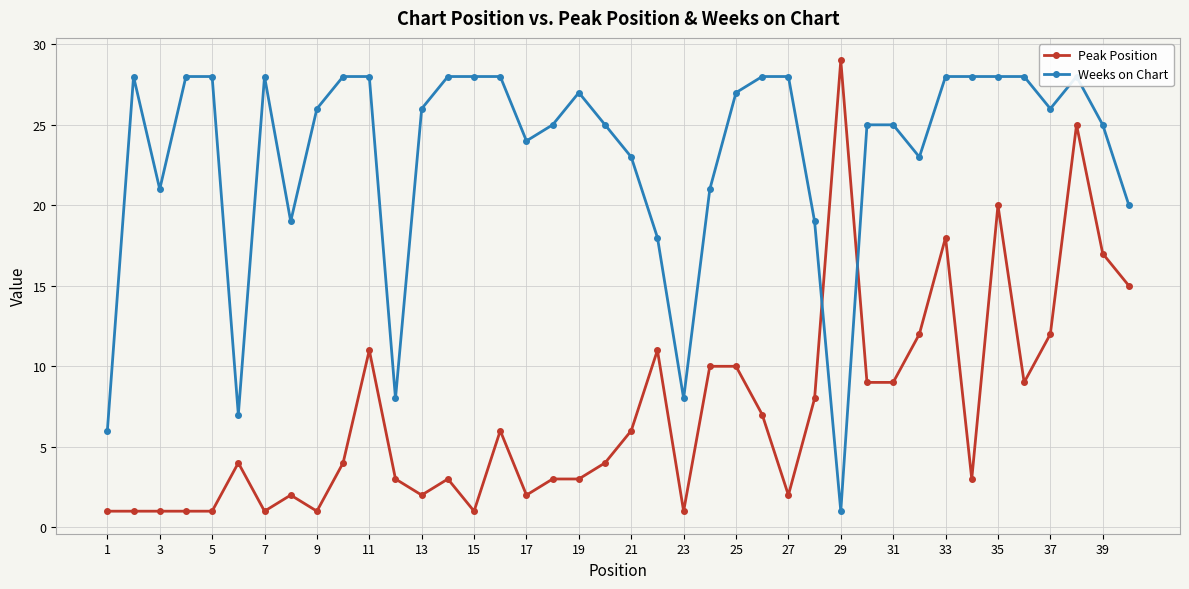

True or false: Peak Position has more than 2 points higher than both neighbors.

True